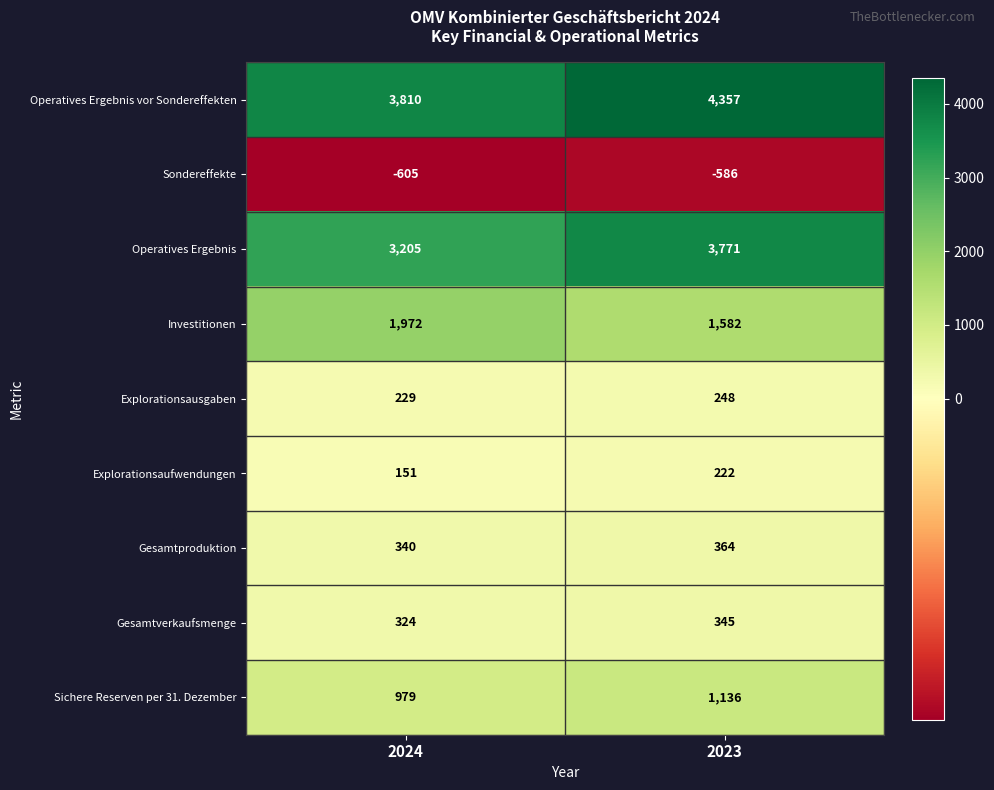

Reading left to right, transcribe all the data shown in this chart.

Operatives Ergebnis vor Sondereffekten: 2024=3810	2023=4357
Sondereffekte: 2024=-605	2023=-586
Operatives Ergebnis: 2024=3205	2023=3771
Investitionen: 2024=1972	2023=1582
Explorationsausgaben: 2024=229	2023=248
Explorationsaufwendungen: 2024=151	2023=222
Gesamtproduktion: 2024=340	2023=364
Gesamtverkaufsmenge: 2024=324	2023=345
Sichere Reserven per 31. Dezember: 2024=979	2023=1136